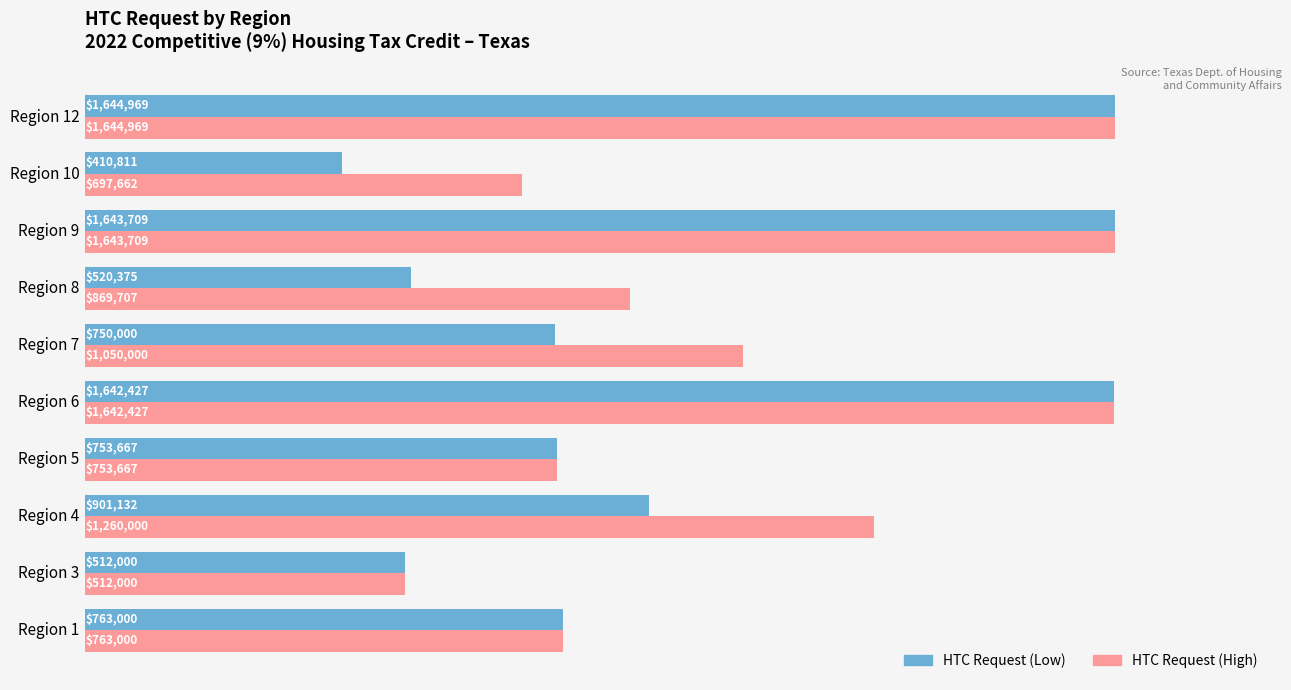

How many data points does each series have?

10